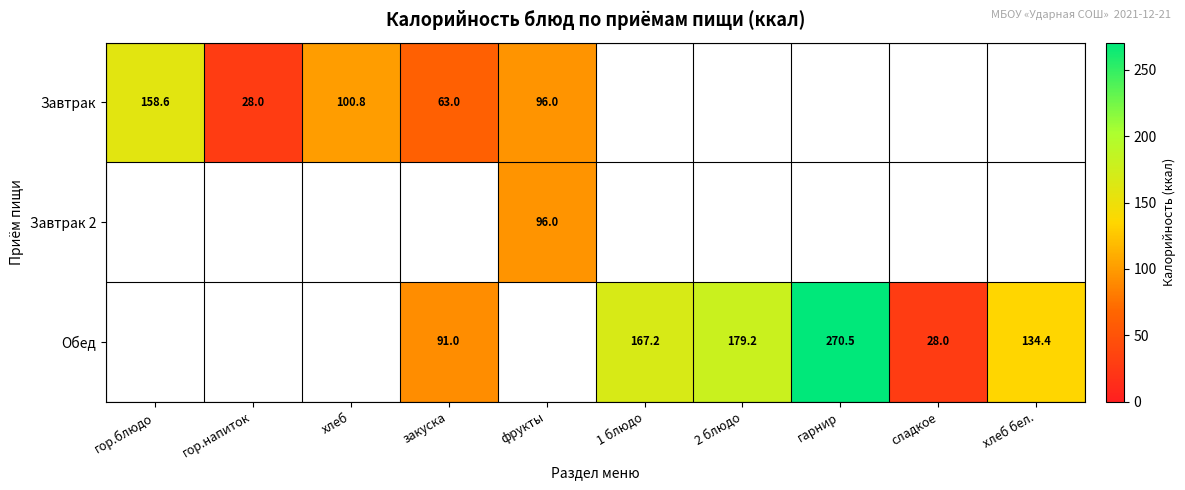

At how many categories does at least one series exceed 169?

2